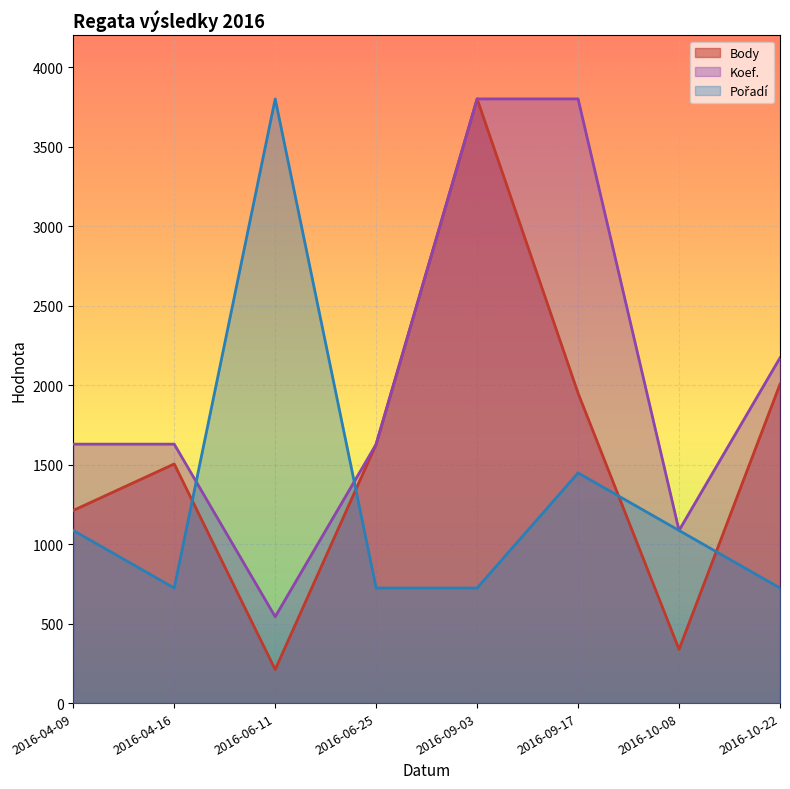

At which label does Body first exceed 1628?

2016-06-25